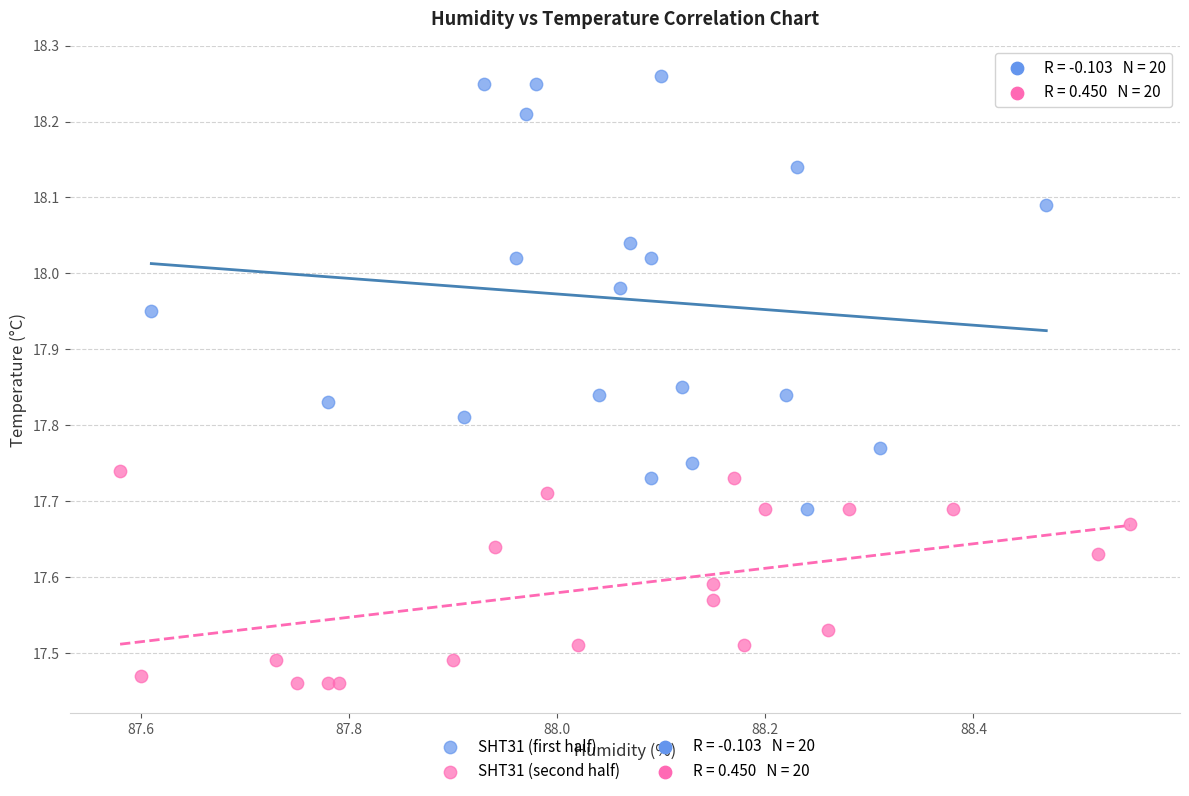

Which series reaches the minimum Y coordinate?

SHT31 (second half)